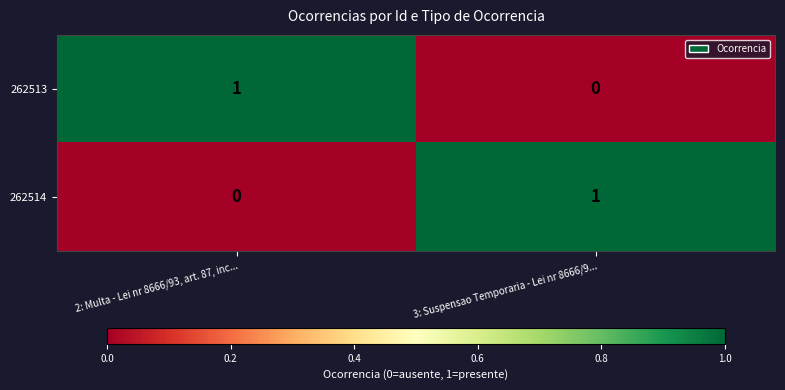

At which label does 262513 reach its minimum?

3: Suspensao Temporaria - Lei nr 8666/9...